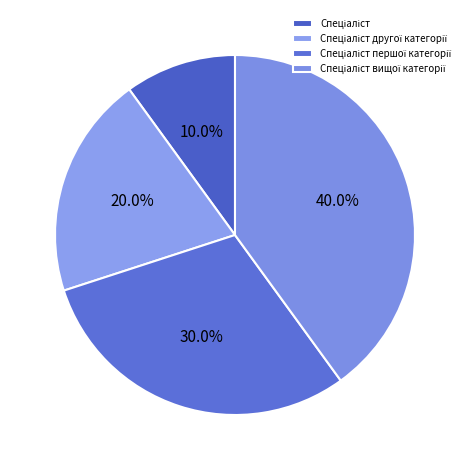

How many segments does this pie chart have?

4